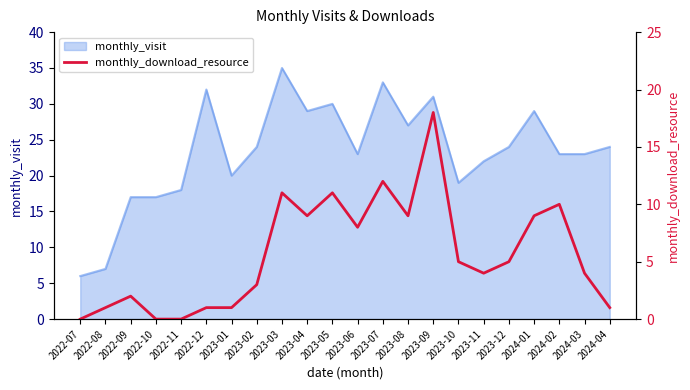

True or false: the data has more than 1 interior local peaks.

True